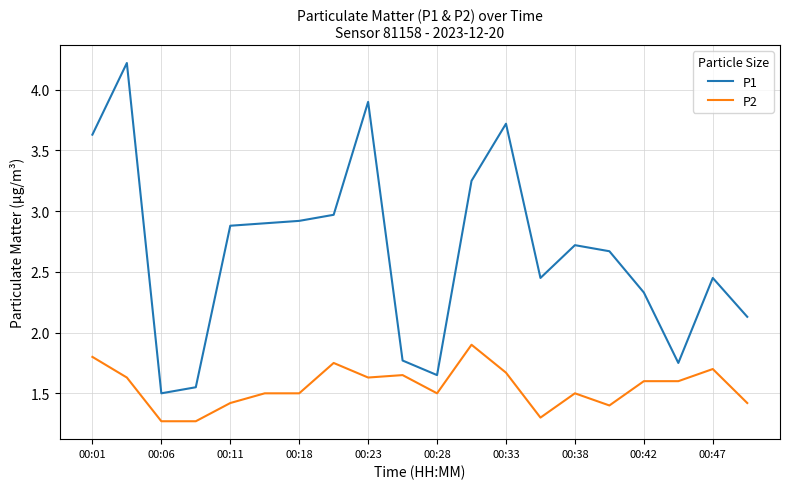

List the series in order of their overall mean, lowest first.

P2, P1